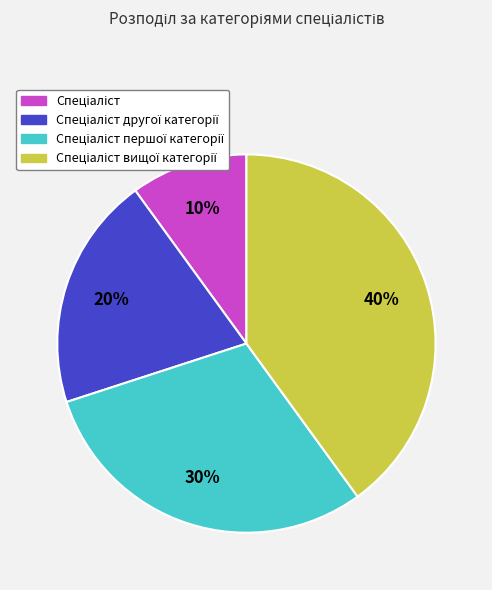

To the nearest percent, what is the average slice percentage?

25%